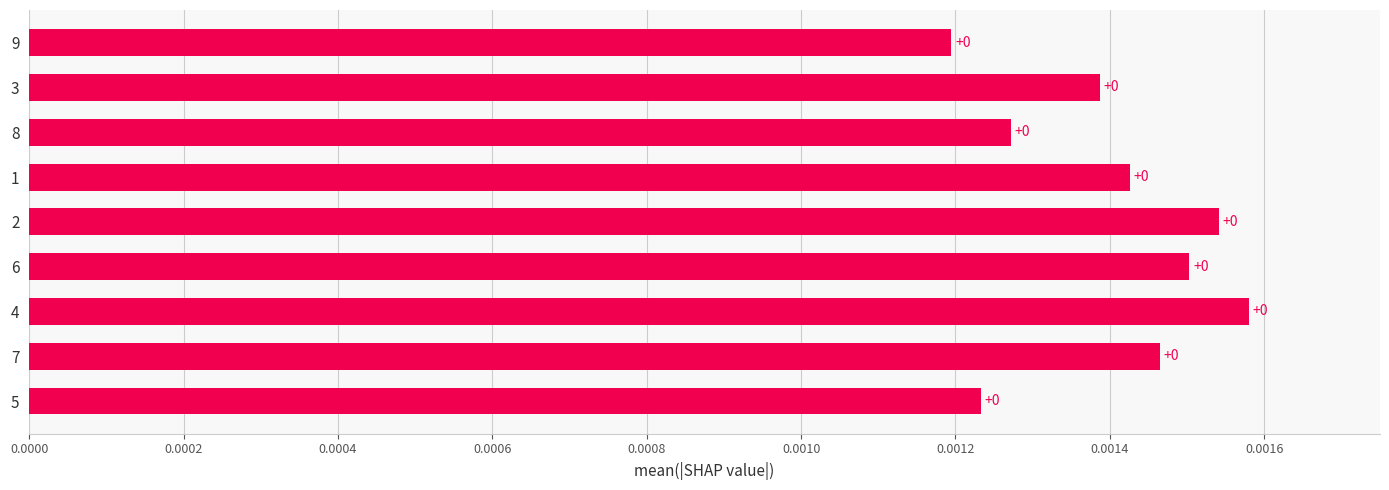

Which has a higher value, 8 or 9?

8